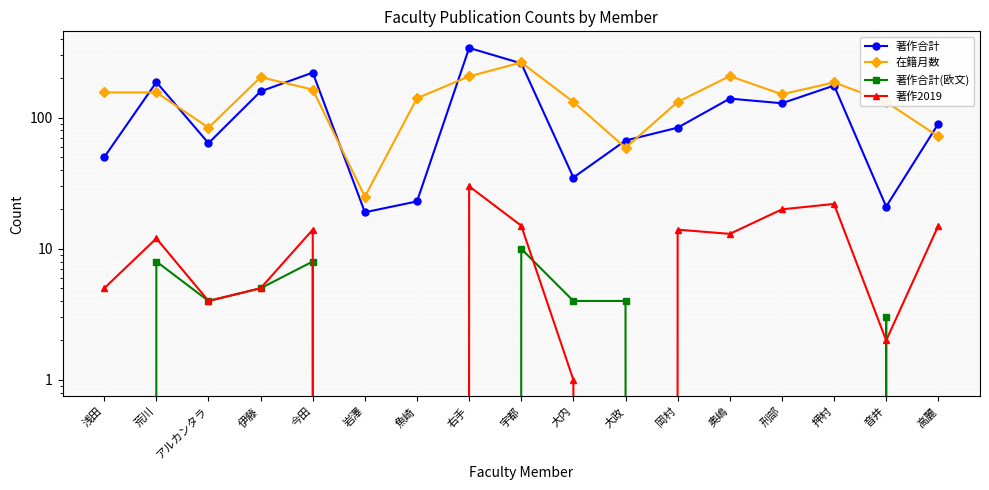

Which has a higher value, 右手 or 荒川?

右手